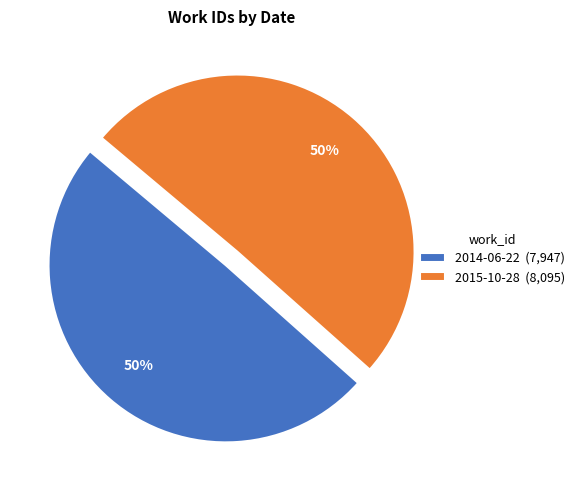

The 2014-06-22 slice represents 50% of the pie. True or false?

True